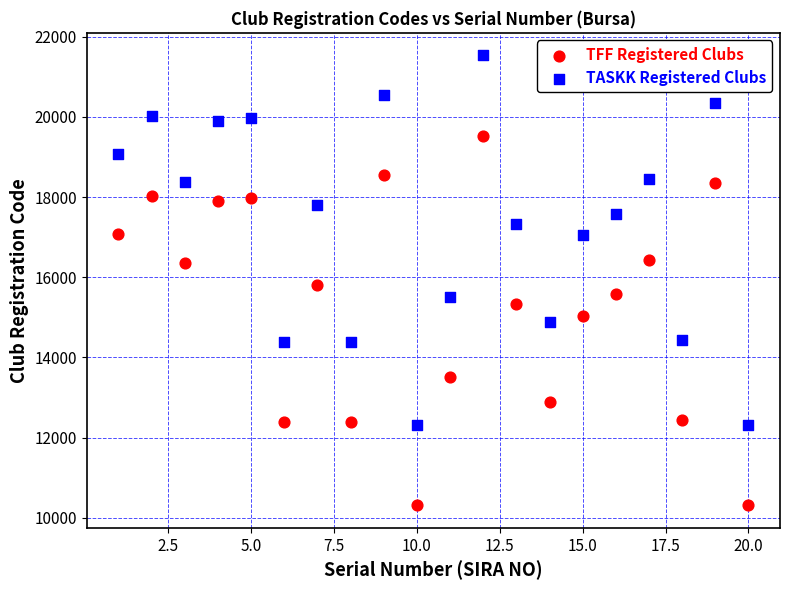

Which series contains the lowest Y value?

TFF Registered Clubs